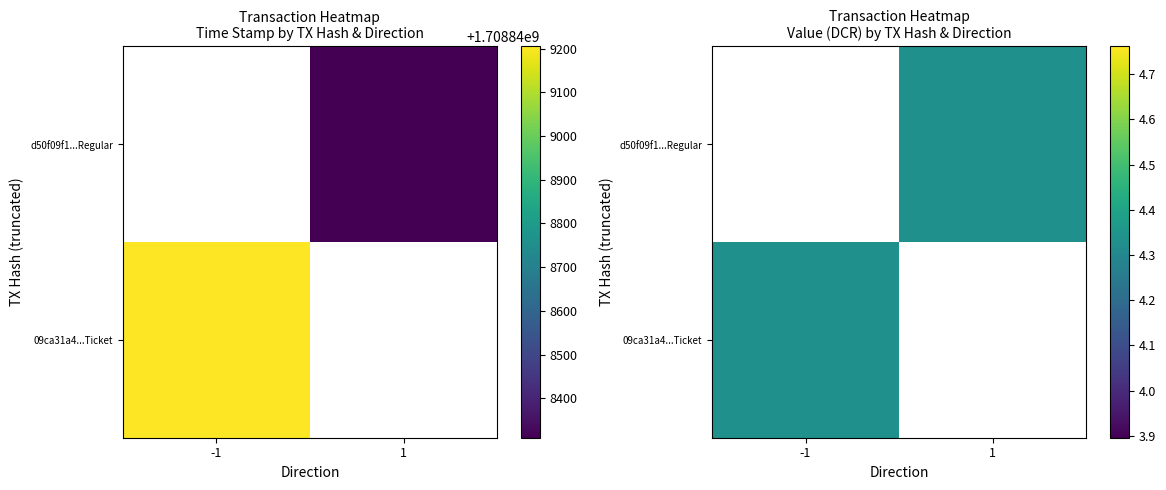

Rank the series by their maximum value, from highest to lowest.

d50f09f1c101d38bbb1f8acb77ffbbf91e1a887, 09ca31a4992cc6559a9575f823753a267a7cf0e